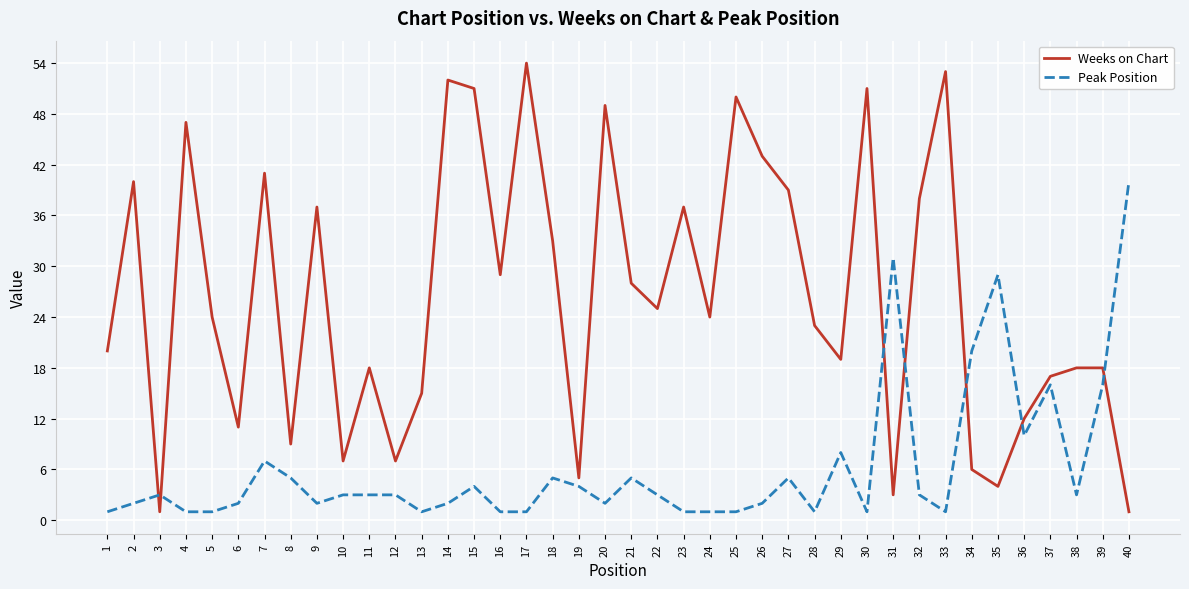

Which category has the highest value in the Weeks on Chart series?

17